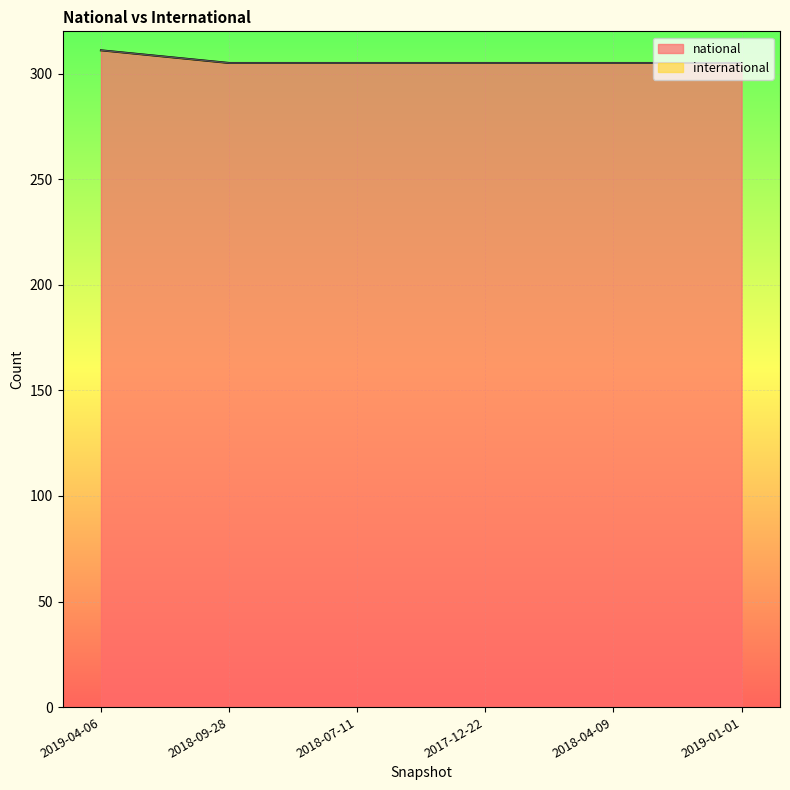

What is the label of the 2nd point from the left?

2018-09-28